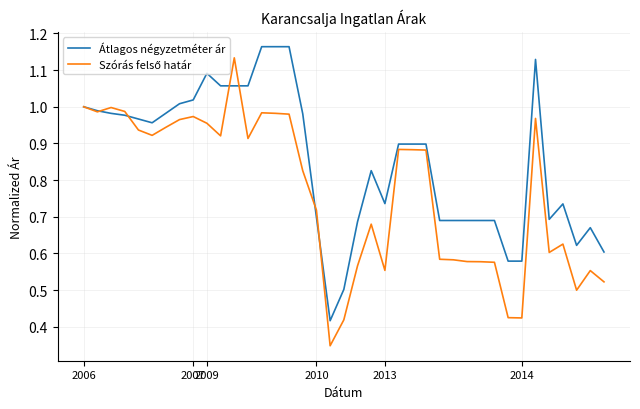

How many lines are shown in the chart?

2